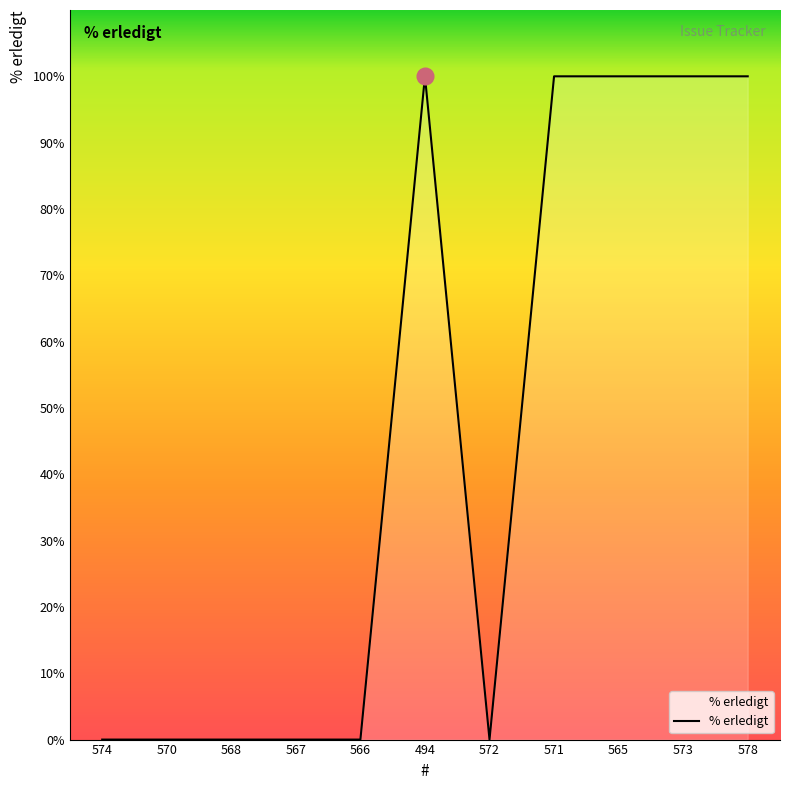

What is the difference between the second highest and minimum values?

100